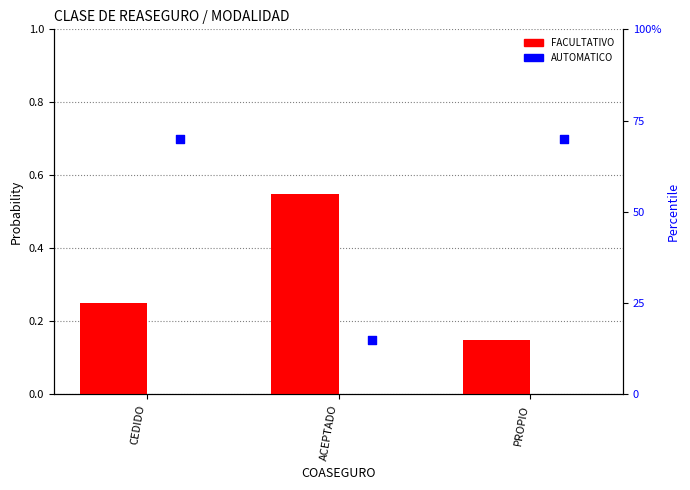

Which series contains the highest Y value?

AUTOMATICO